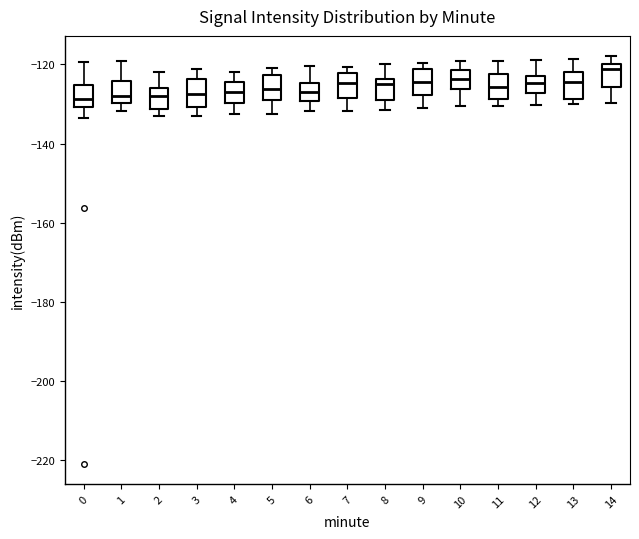

Reading left to right, transcribe this box plot: for each box, give where its median line is, the range the box spans, and where its two whiskers end, as read against the y-axis. The values are not printed on the chart, so give them approximately, as read against the axis.

0: median -128, box -130 to -126, whiskers -134 to -120
1: median -128, box -130 to -124, whiskers -132 to -120
2: median -128, box -132 to -126, whiskers -132 (just below the box's lower edge) to -122
3: median -128, box -130 to -124, whiskers -134 to -122
4: median -128, box -130 to -124, whiskers -132 to -122
5: median -126, box -128 to -122, whiskers -132 to -120
6: median -128, box -130 to -124, whiskers -132 to -120
7: median -124, box -128 to -122, whiskers -132 to -120
8: median -124 (just below the box's upper edge), box -128 to -124, whiskers -132 to -120
9: median -124, box -128 to -122, whiskers -132 to -120
10: median -124, box -126 to -122, whiskers -130 to -120
11: median -126, box -128 to -122, whiskers -130 to -118
12: median -124, box -128 to -122, whiskers -130 to -118
13: median -124, box -128 to -122, whiskers -130 to -118
14: median -122, box -126 to -120, whiskers -130 to -118